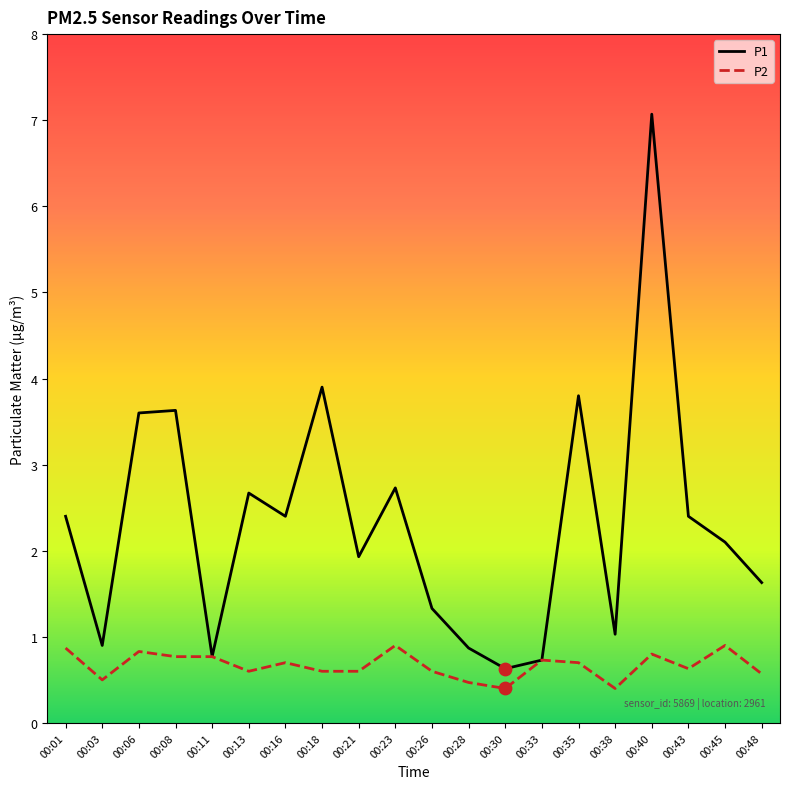

What are all the series names shown in the legend?

P1, P2